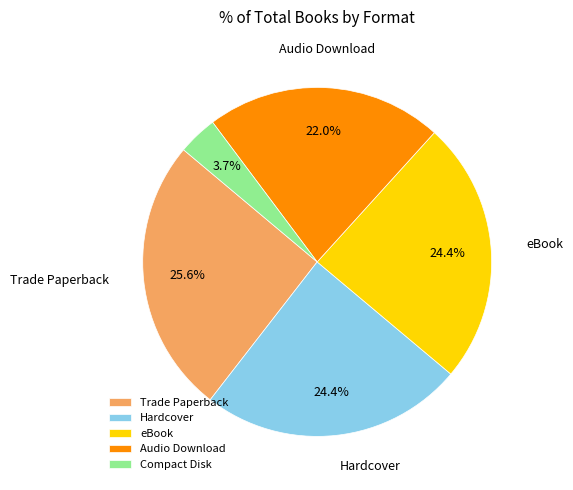

Is it true that Hardcover is 32% of the pie?

False